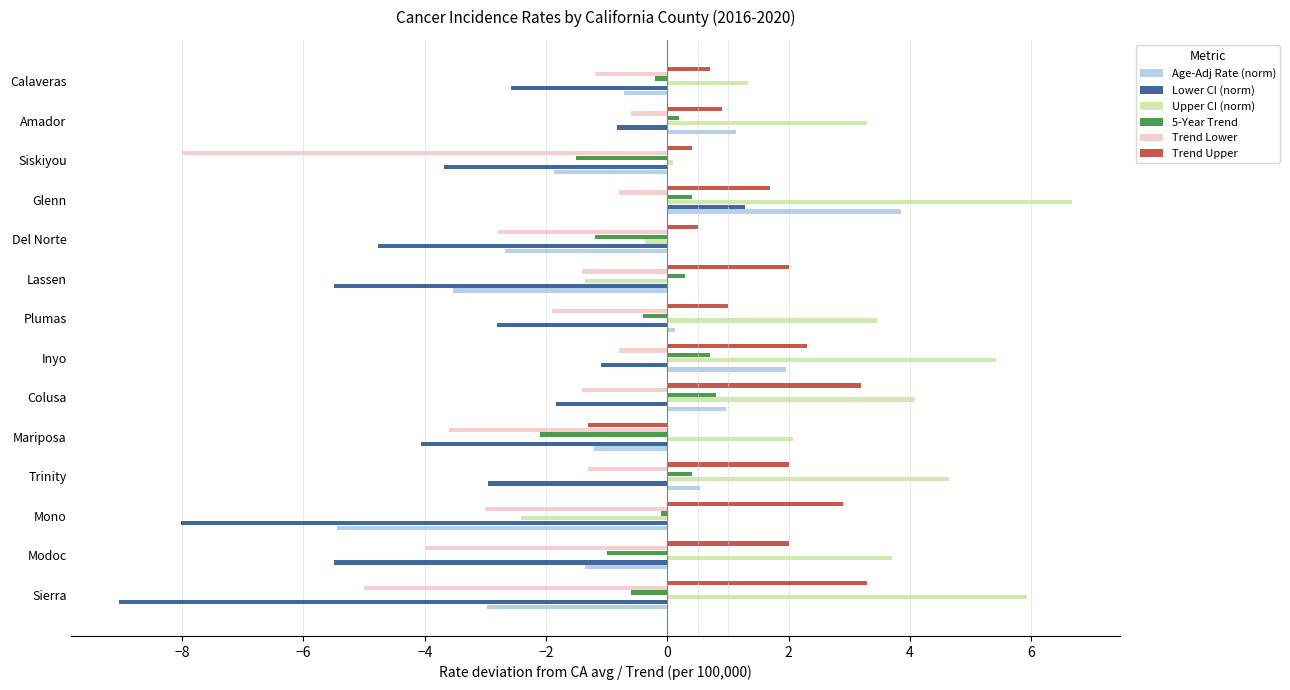

The Lower CI (norm) series shows -0.8 at Amador. True or false?

True